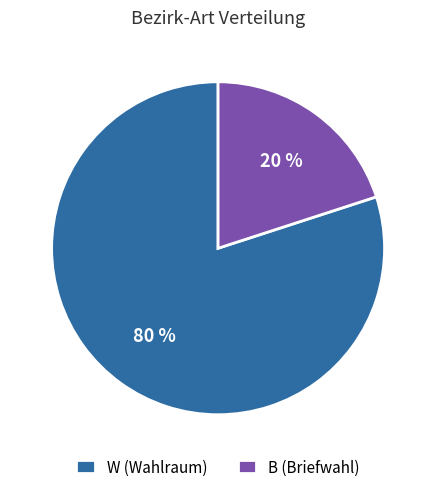

To the nearest percent, what percentage of the pie is B?

20%